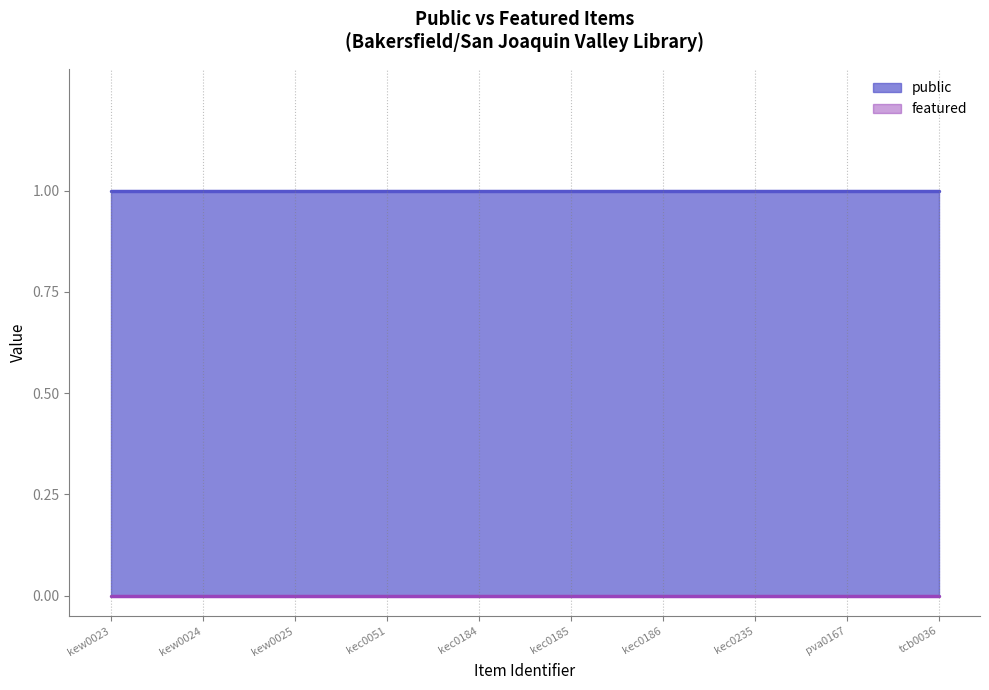

What is the difference between the highest and lowest values at kec0185?

1